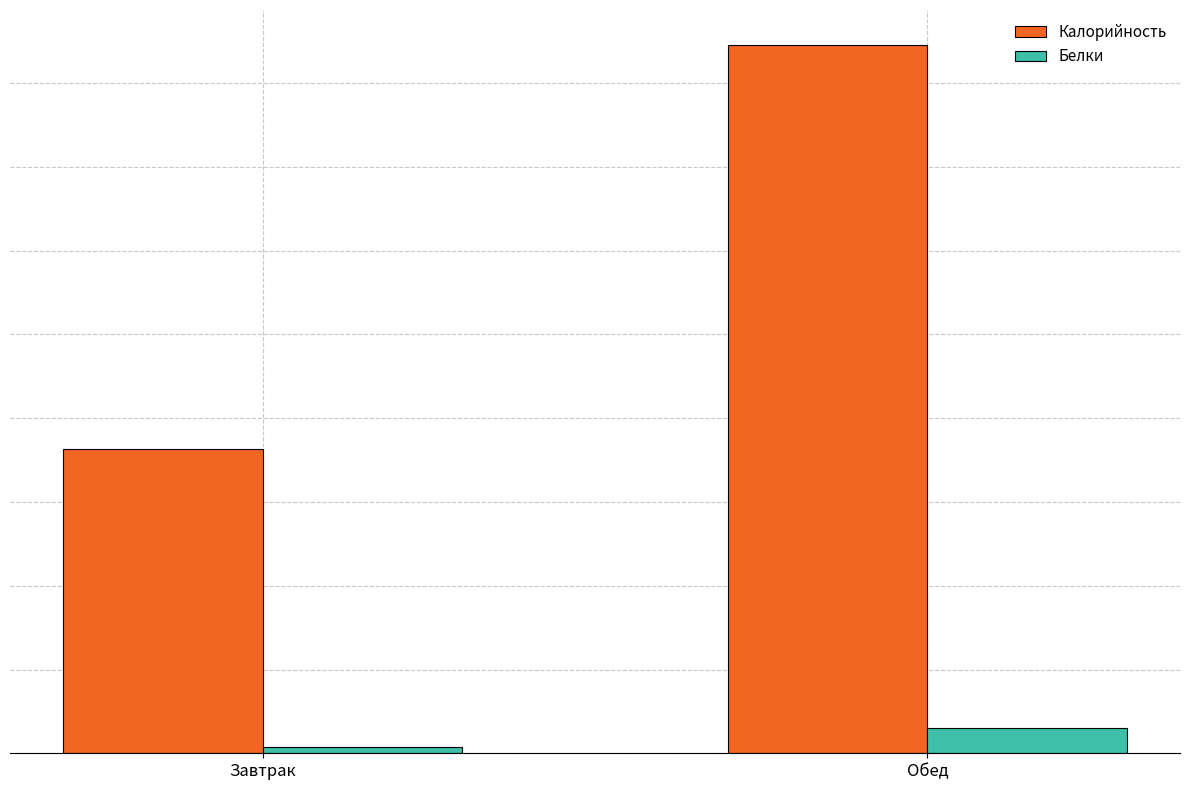

Which has a higher value, Завтрак or Обед?

Обед